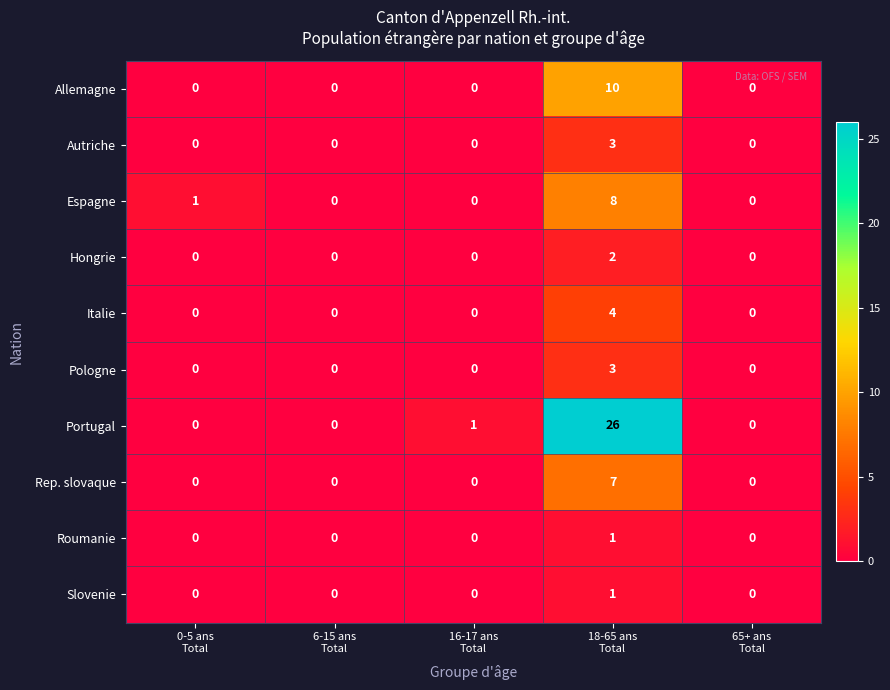

Which series changed the most between 0-5 ans
Total and 6-15 ans
Total?

Espagne